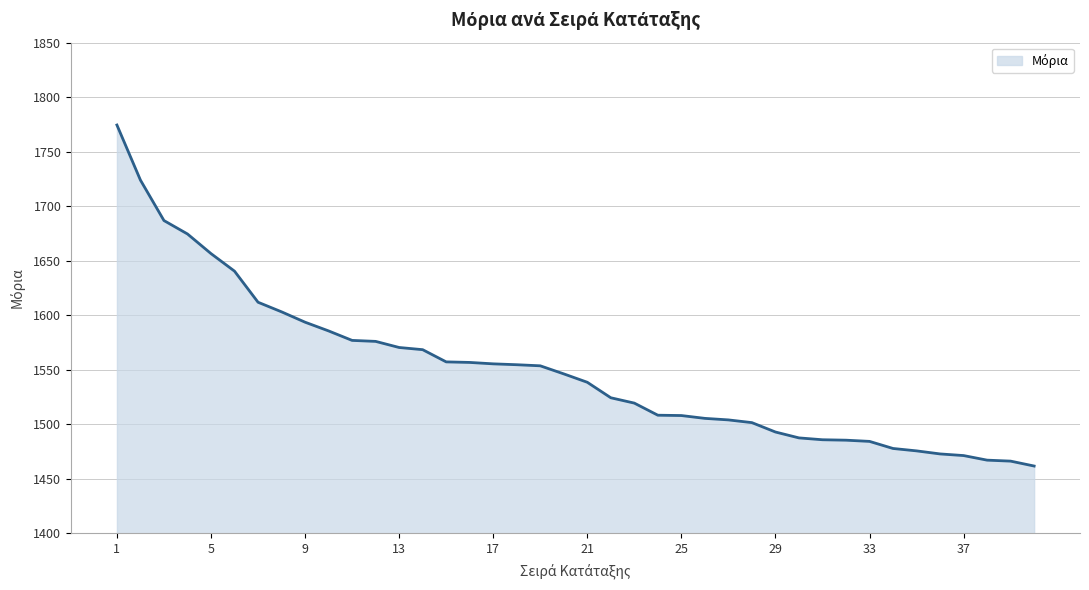

Does the chart display data point markers on the line(s)?

No